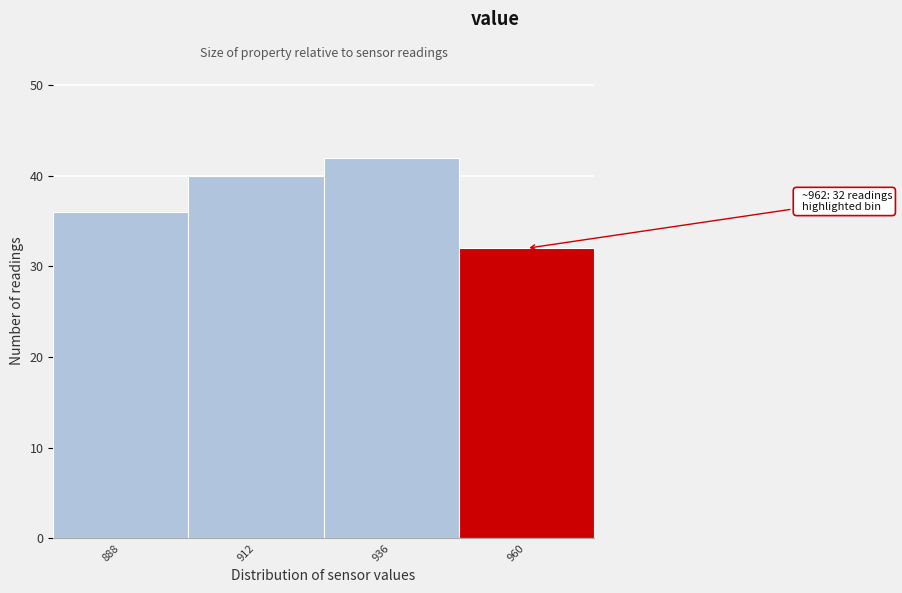

Reading left to right, list all the values displayed in this chart.

888=36	912=40	936=42	960=32